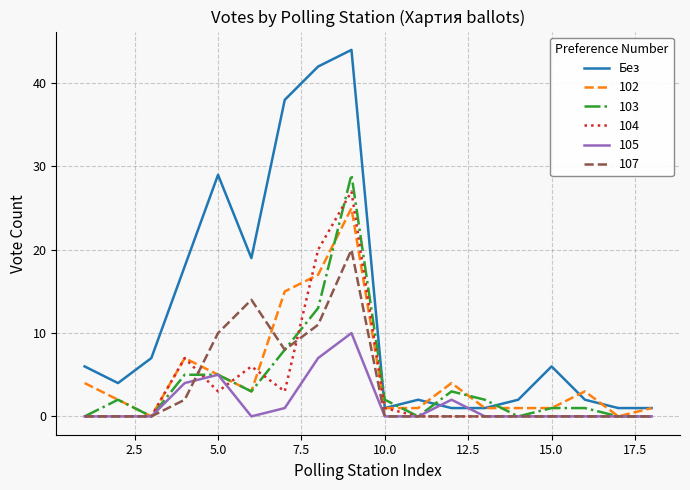

What is the minimum value shown in the chart?

0